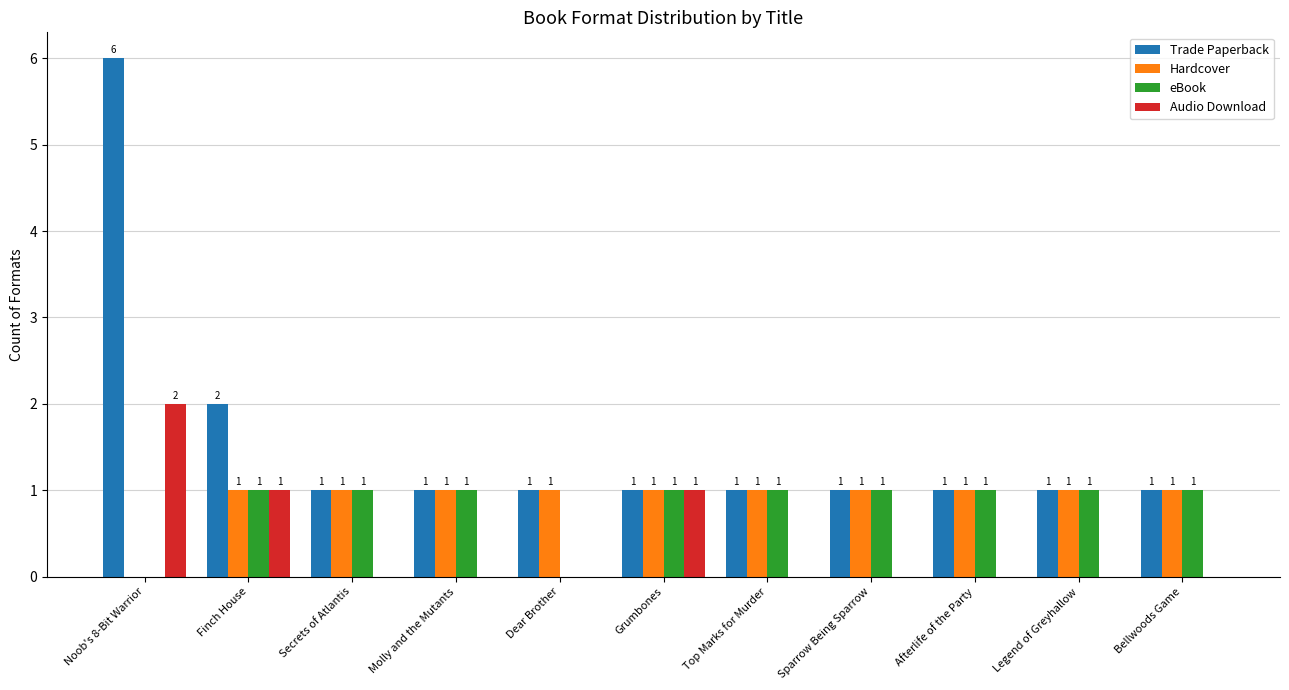

True or false: eBook has a value of 1 at Top Marks for Murder.

True